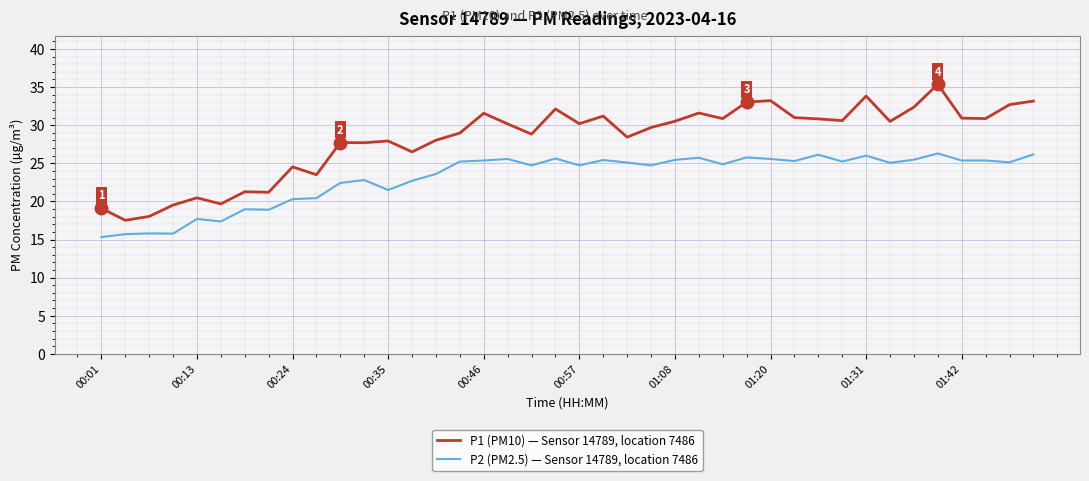

What is the maximum value shown in the chart?

35.4